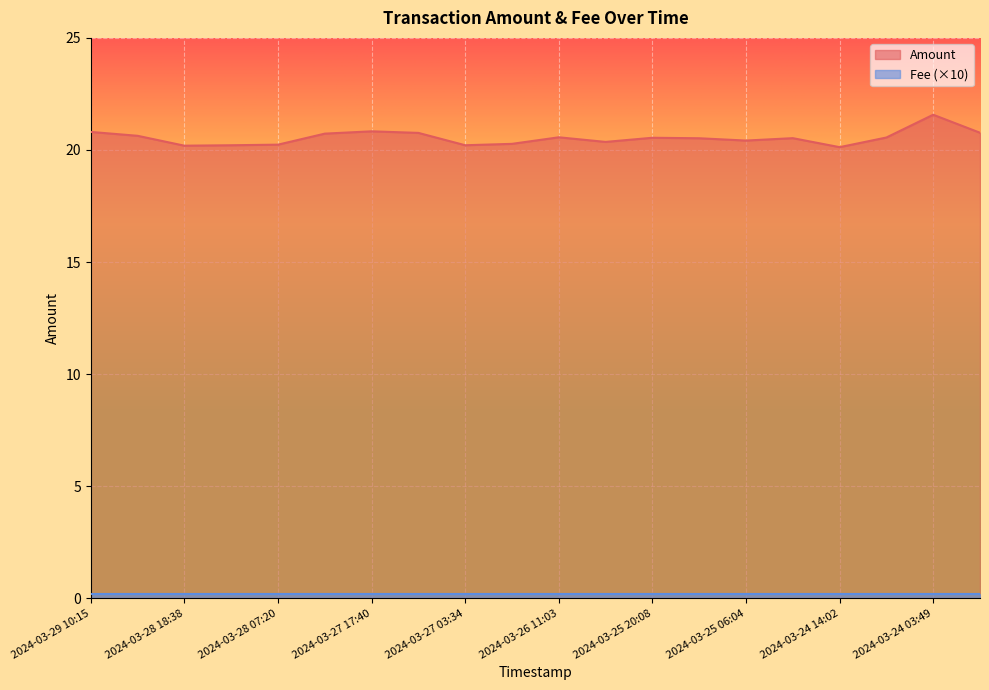

How many lines are shown in the chart?

2